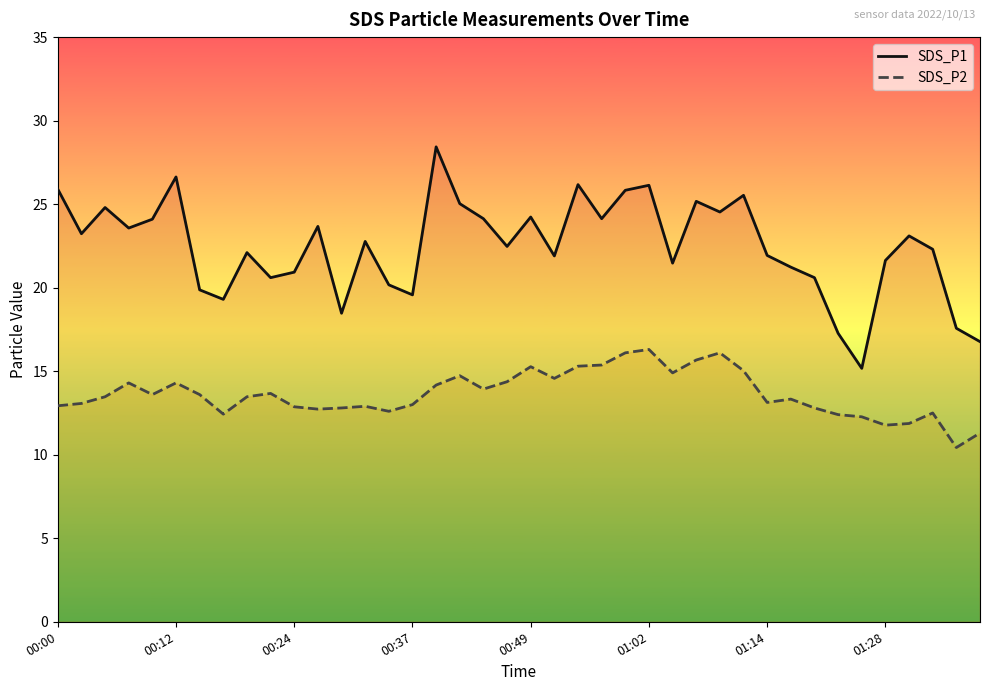

True or false: SDS_P2 has more than 2 points higher than both neighbors.

True